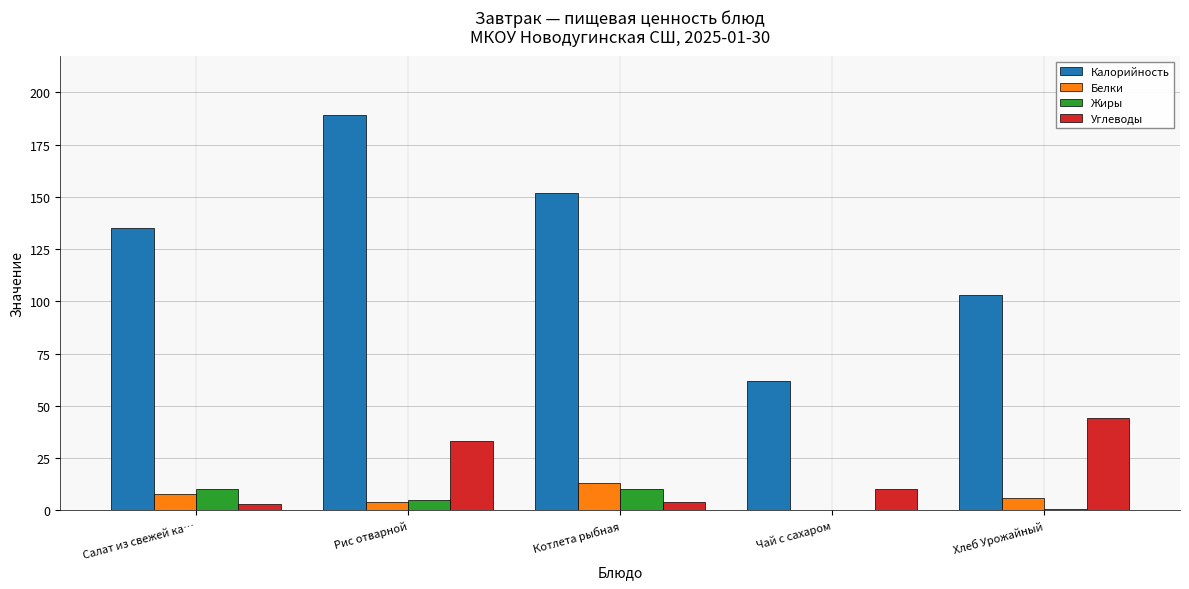

What is the highest value of the Белки series?

13.0